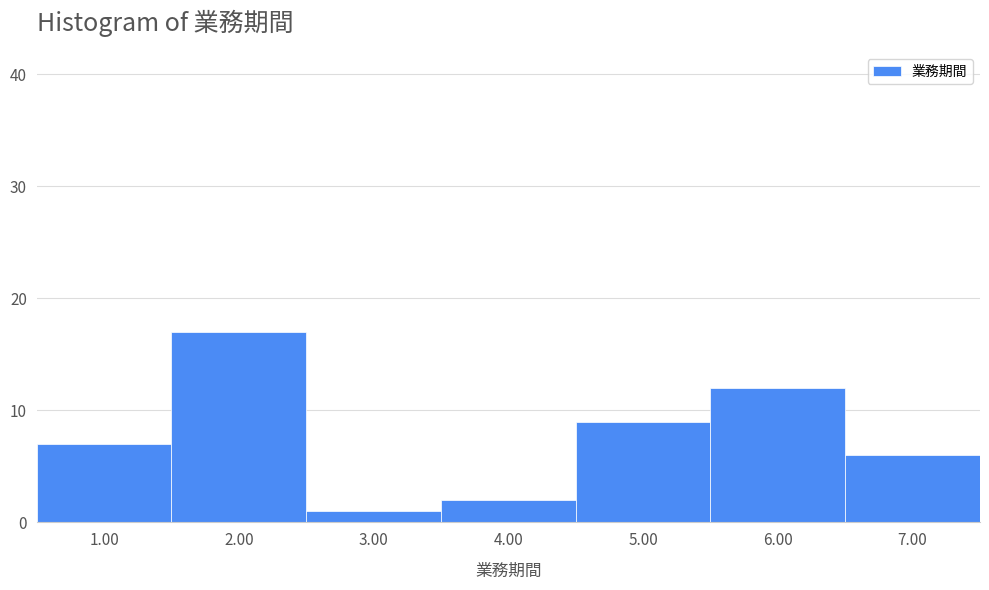

Which range on the x-axis has the tallest bar?

1.5 to 2.5